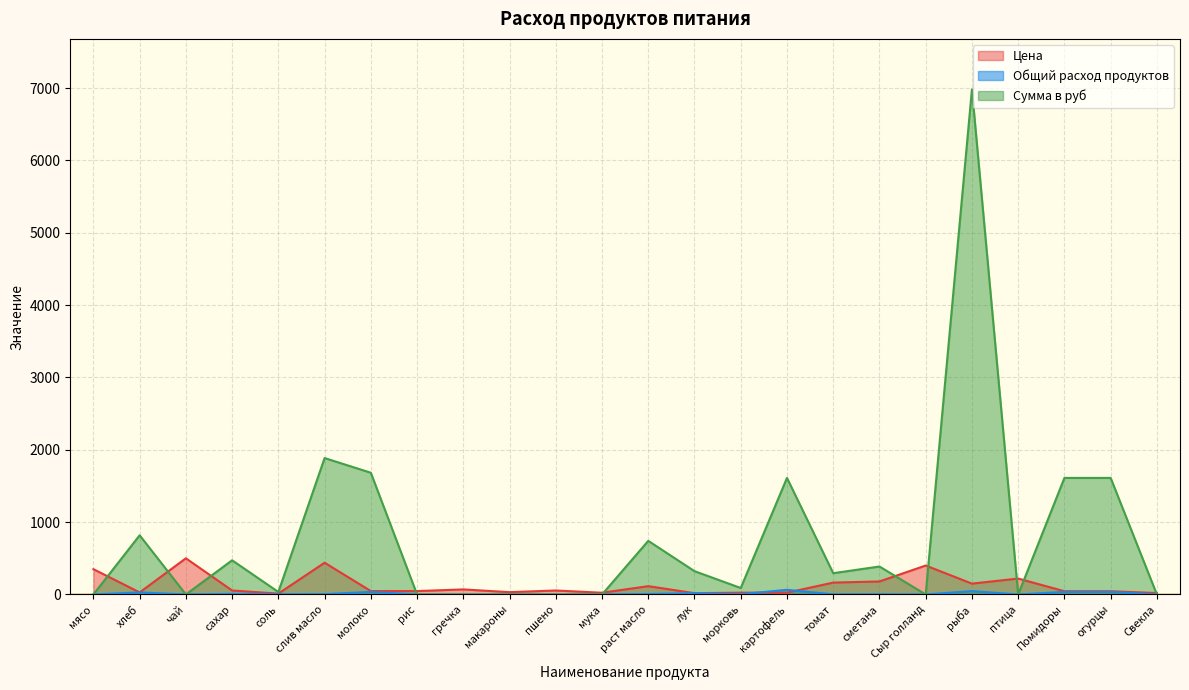

Does the chart display data point markers on the line(s)?

No